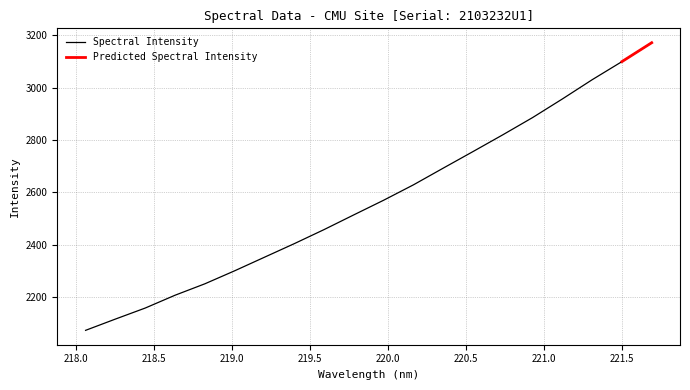

True or false: the data has more than 1 interior local peaks.

False